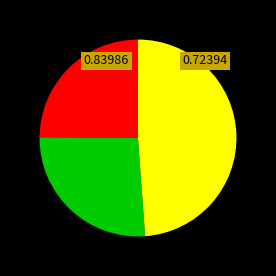

Is there a majority slice in this chart?

No